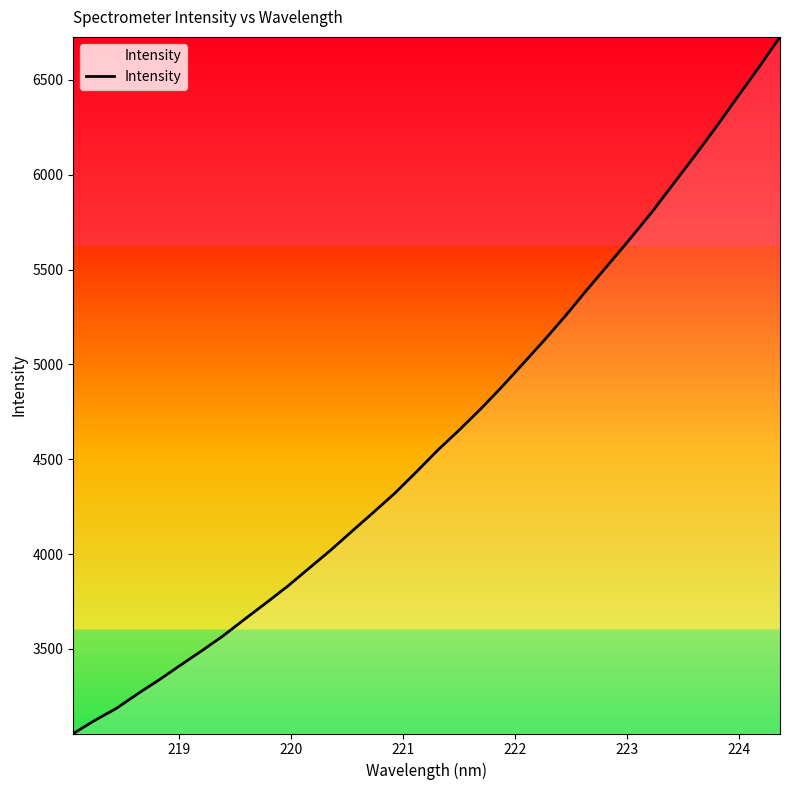

What is the smallest value displayed?

3054.2